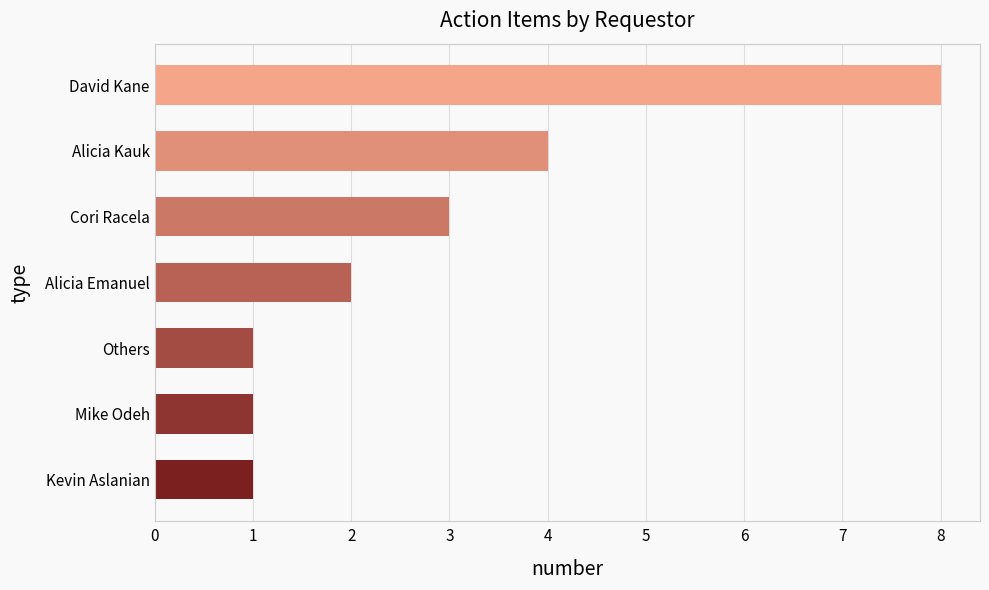

What is the greatest value displayed?

8